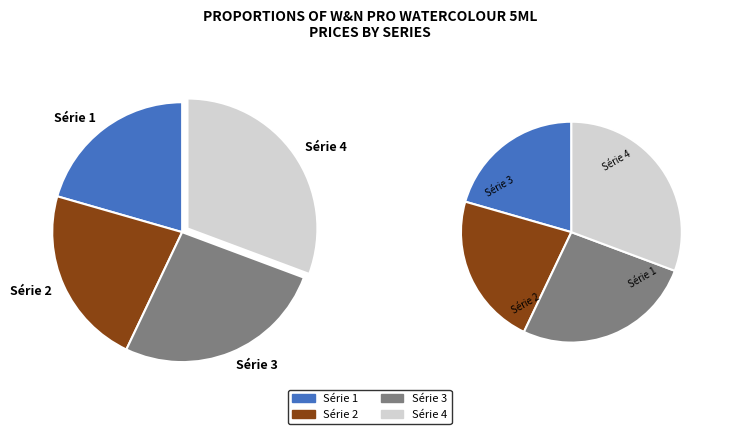

How many segments does this pie chart have?

4